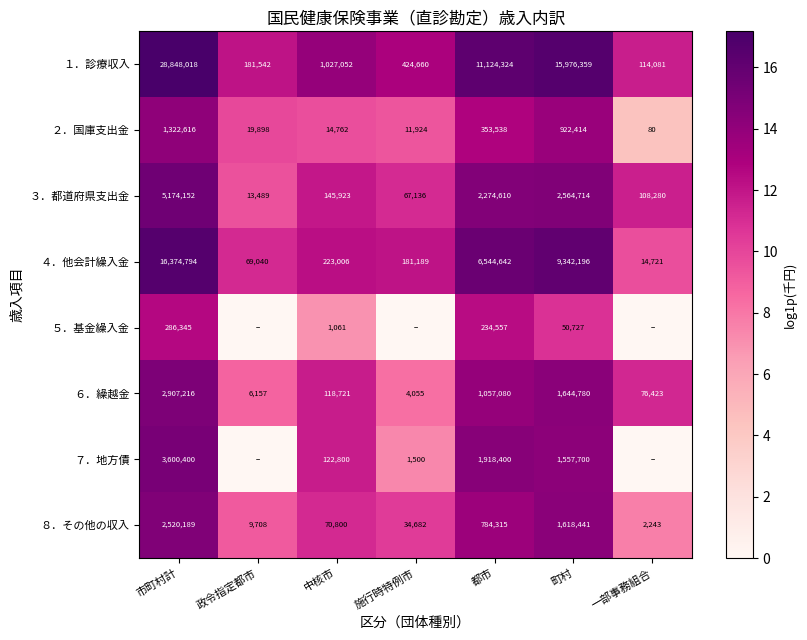

At which label does ３．都道府県支出金 reach its minimum?

政令指定都市